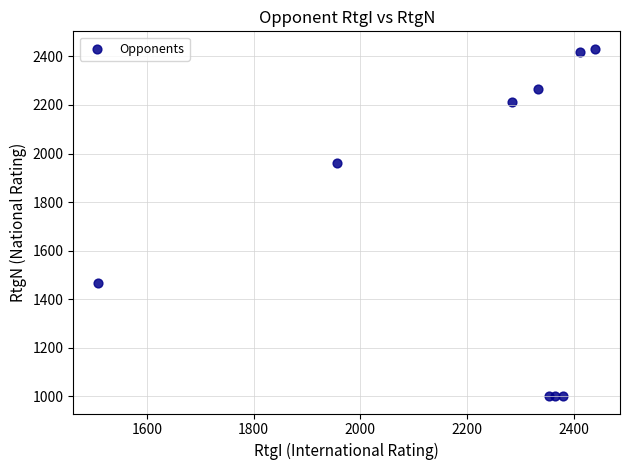

What is the average X value?

2226